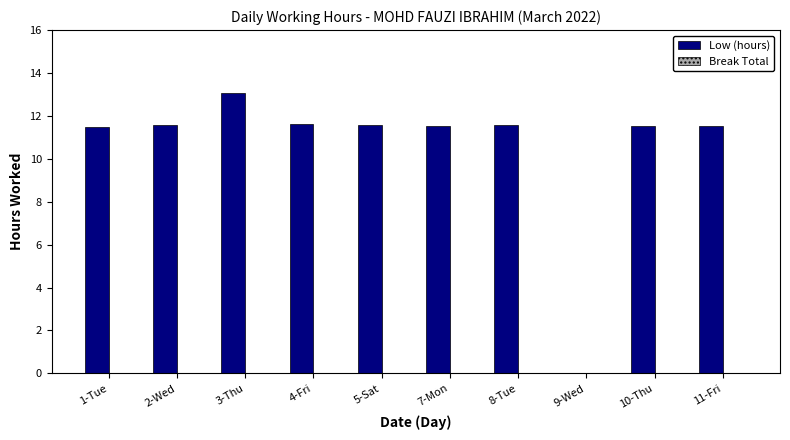

What is the sum of the values at 8-Tue and 3-Thu?

24.6